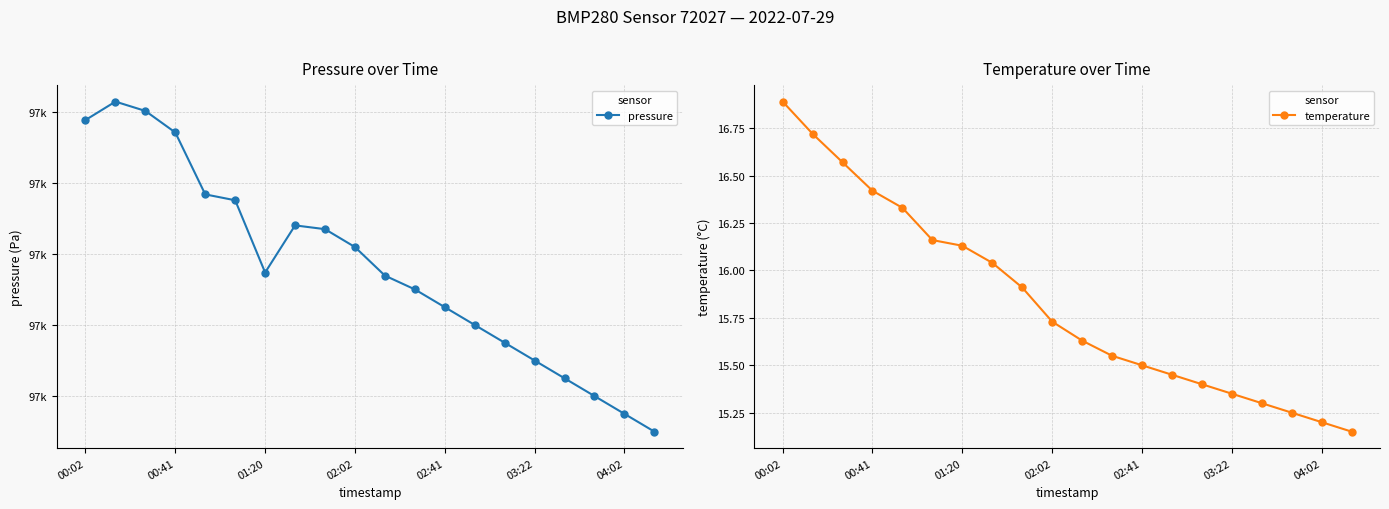

What is the approximate value of temperature at 02:41?

15.5